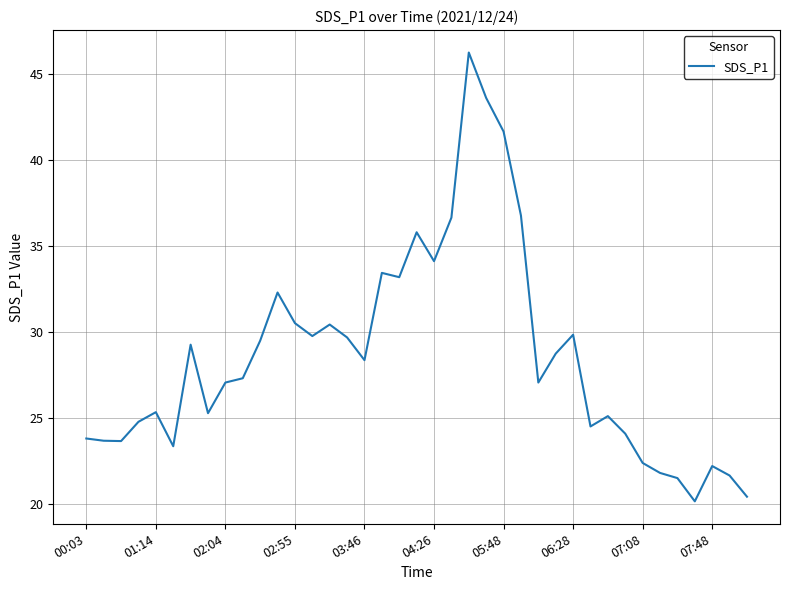

What is the maximum value shown in the chart?

46.2